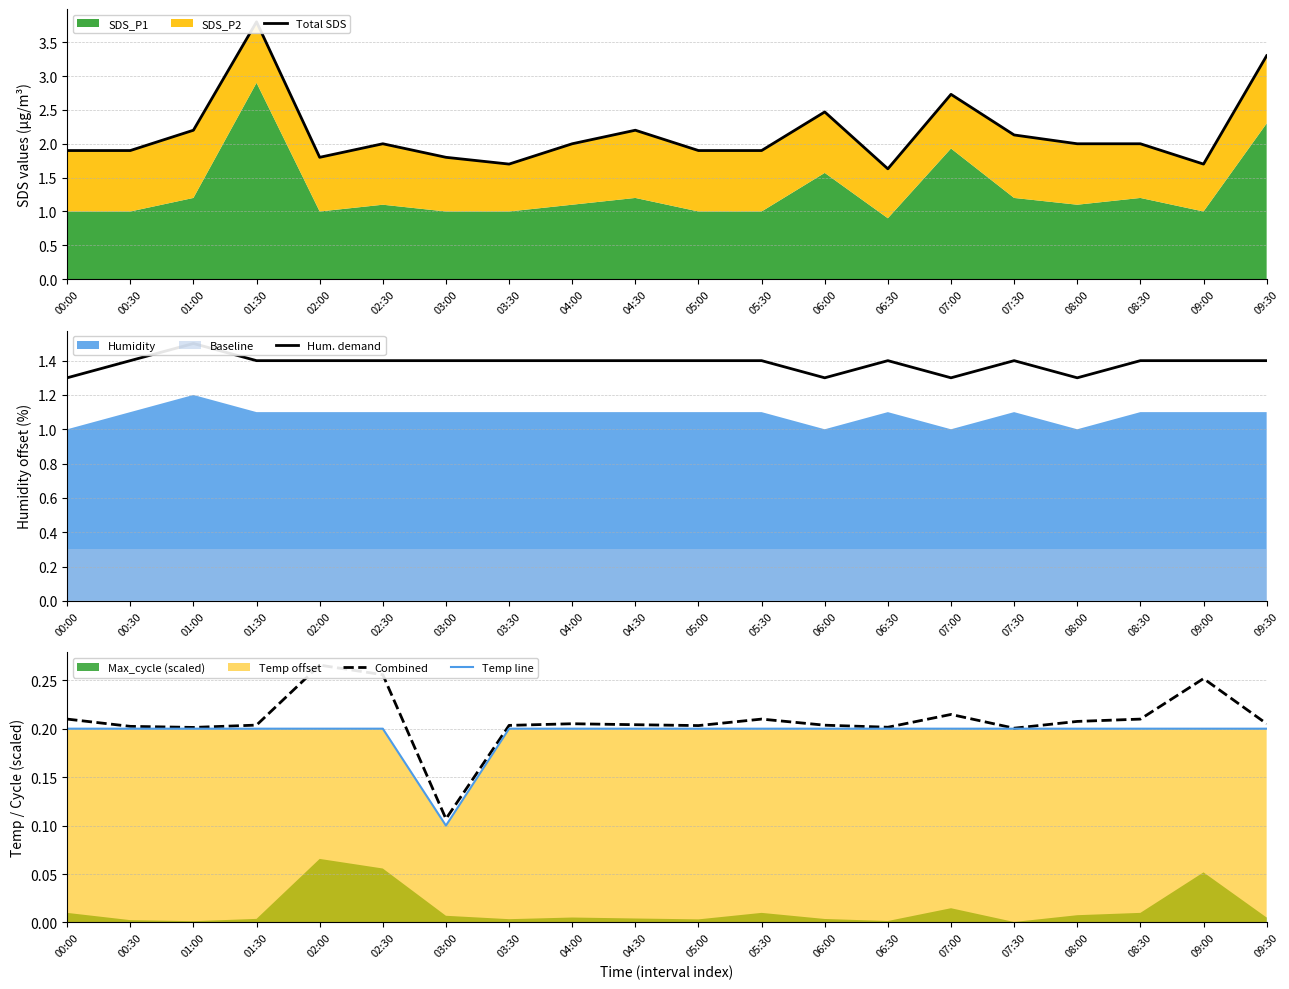

Reading left to right, what are all the values shown in this chart?

Total SDS: 00:00=1.9	00:30=1.9	01:00=2.2	01:30=3.8	02:00=1.8	02:30=2.0	03:00=1.8	03:30=1.7	04:00=2.0	04:30=2.2	05:00=1.9	05:30=1.9	06:00=2.5	06:30=1.6	07:00=2.7	07:30=2.1	08:00=2.0	08:30=2.0	09:00=1.7	09:30=3.3
Hum. demand: 00:00=1.3	00:30=1.4	01:00=1.5	01:30=1.4	02:00=1.4	02:30=1.4	03:00=1.4	03:30=1.4	04:00=1.4	04:30=1.4	05:00=1.4	05:30=1.4	06:00=1.3	06:30=1.4	07:00=1.3	07:30=1.4	08:00=1.3	08:30=1.4	09:00=1.4	09:30=1.4
Combined: 00:00=0.2	00:30=0.2	01:00=0.2	01:30=0.2	02:00=0.3	02:30=0.3	03:00=0.1	03:30=0.2	04:00=0.2	04:30=0.2	05:00=0.2	05:30=0.2	06:00=0.2	06:30=0.2	07:00=0.2	07:30=0.2	08:00=0.2	08:30=0.2	09:00=0.3	09:30=0.2
Temp line: 00:00=0.2	00:30=0.2	01:00=0.2	01:30=0.2	02:00=0.2	02:30=0.2	03:00=0.1	03:30=0.2	04:00=0.2	04:30=0.2	05:00=0.2	05:30=0.2	06:00=0.2	06:30=0.2	07:00=0.2	07:30=0.2	08:00=0.2	08:30=0.2	09:00=0.2	09:30=0.2